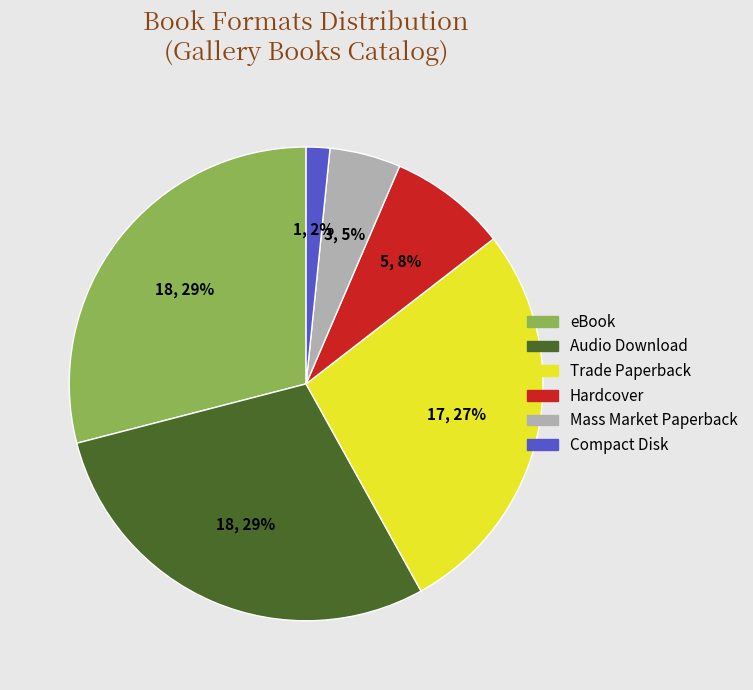

To the nearest percent, what is the difference between the Audio Download and Mass Market Paperback slice percentages?

24%